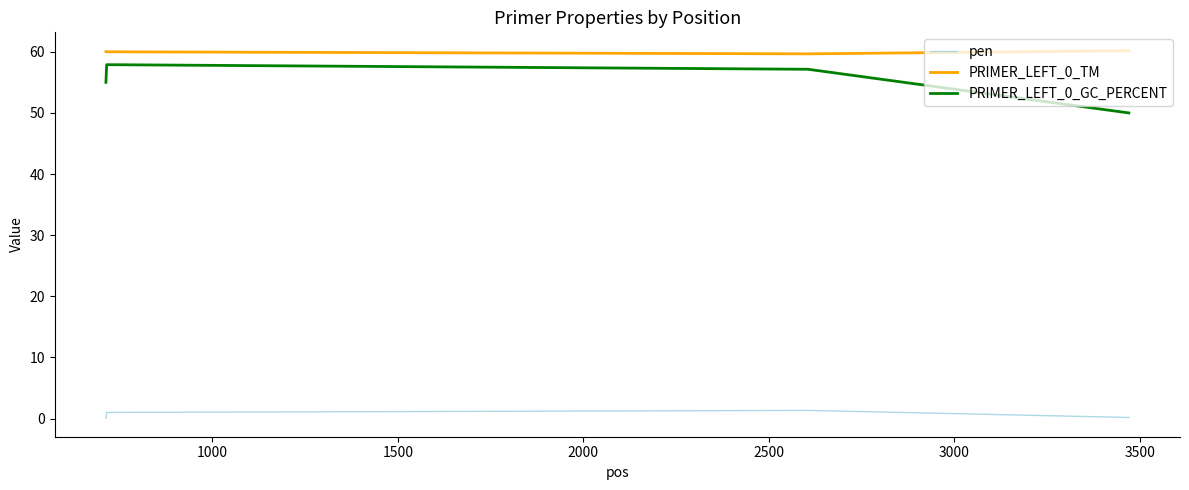

How many interior local valleys does the PRIMER_LEFT_0_TM series have?

1